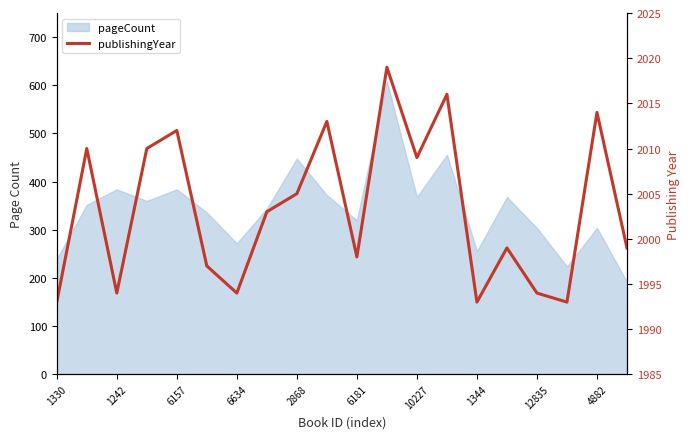

Reading left to right, what are all the values shown in this chart?

1993	2010	1994	2010	2012	1997	1994	2003	2005	2013	1998	2019	2009	2016	1993	1999	1994	1993	2014	1999